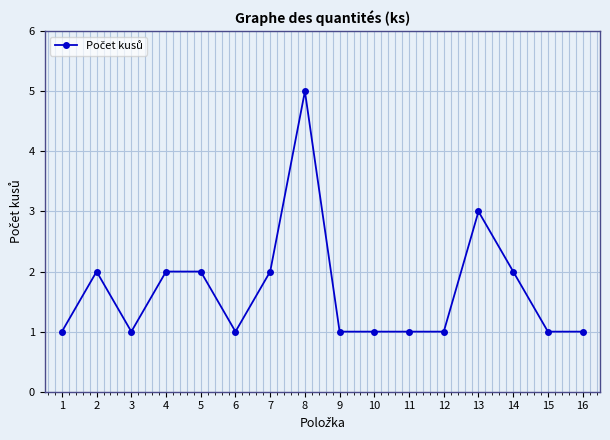

Does the chart have visible grid lines?

Yes